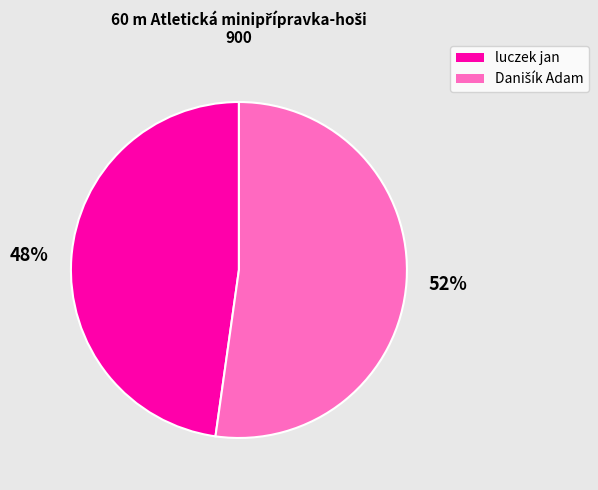

To the nearest percent, what is the average slice percentage?

50%